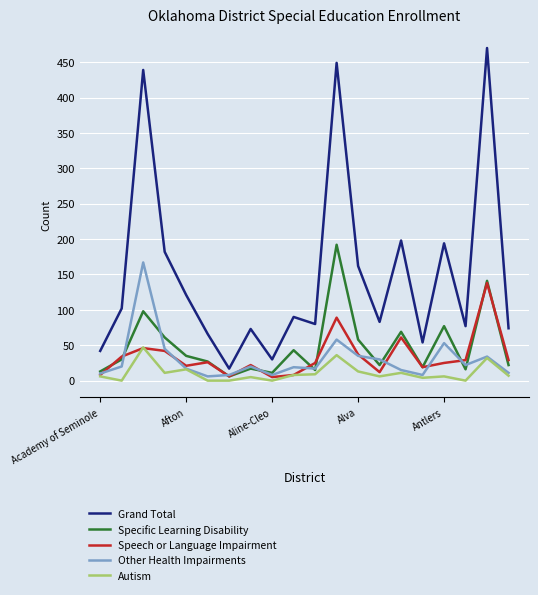

What is the average value of the Grand Total series?

150